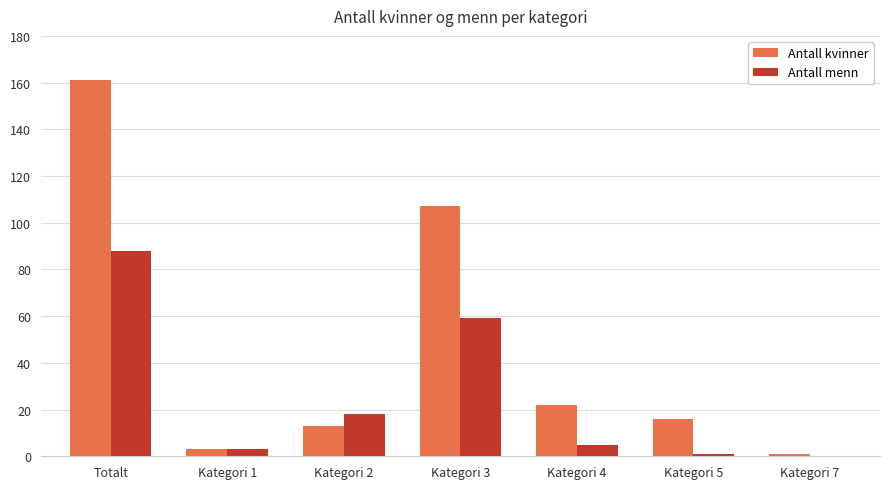

Which category has the highest value in the Antall kvinner series?

Totalt